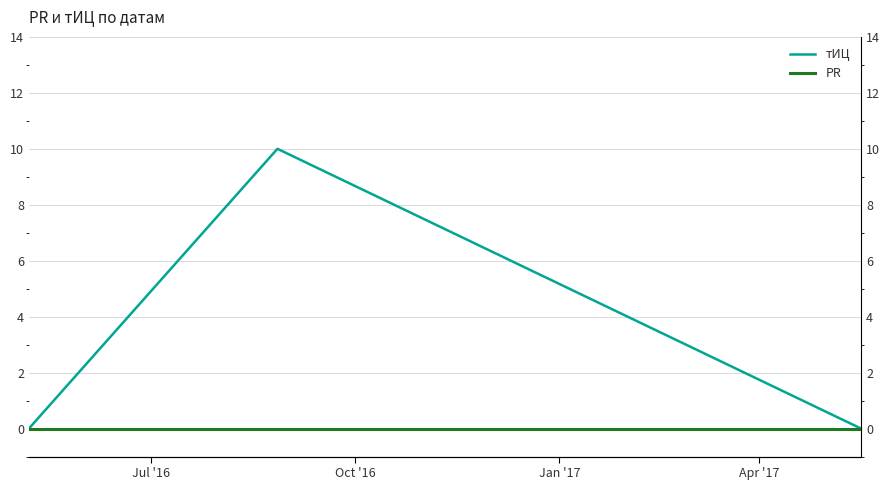

What is the label of the 1st point from the left?

Jul '16